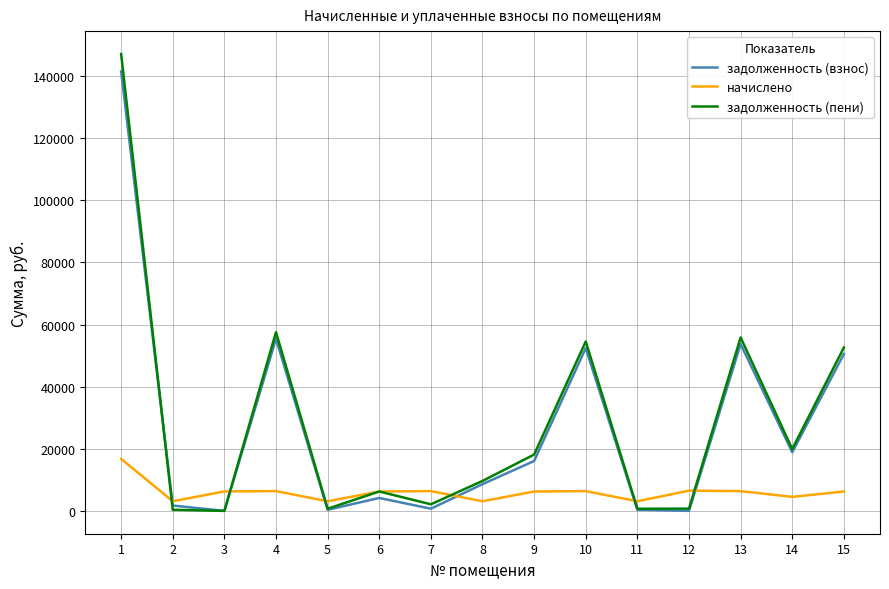

How many interior local valleys does the задолженность (пени) series have?

5